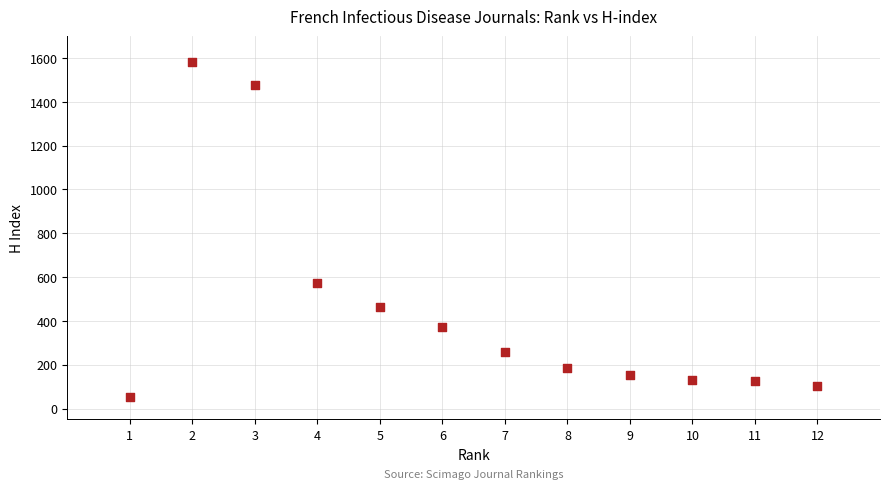

What Y value in the scatter plot is closest to 817?

571